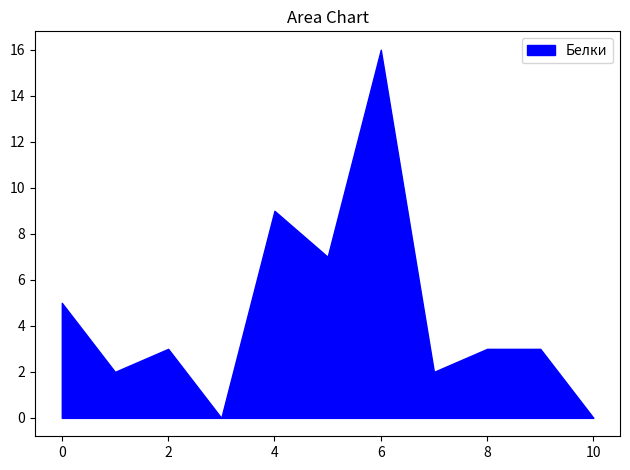

Which category has the highest value across all series?

6